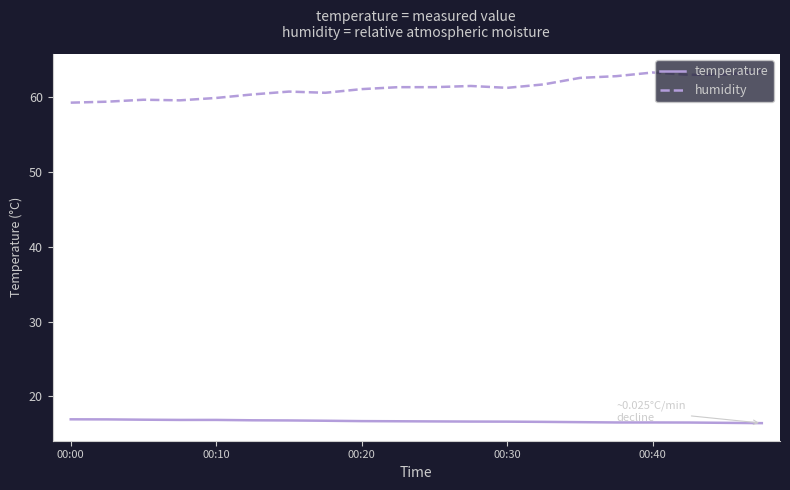

What is the minimum value for temperature?

16.4